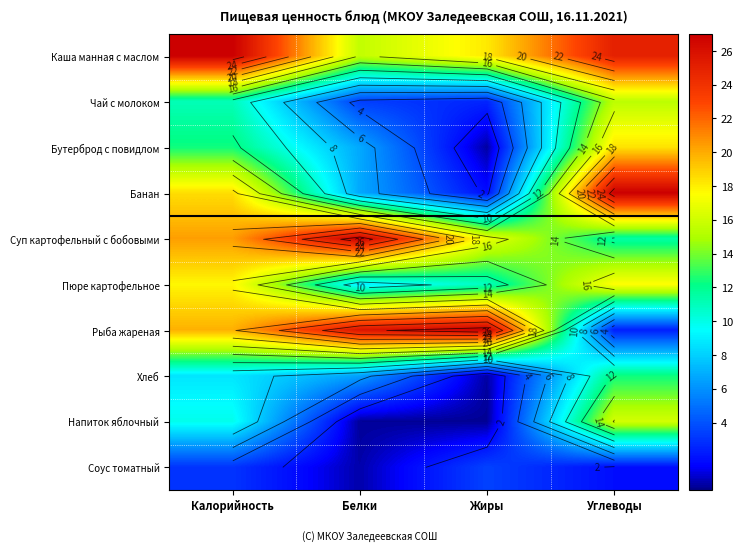

Which label corresponds to the largest value in the chart?

Калорийность